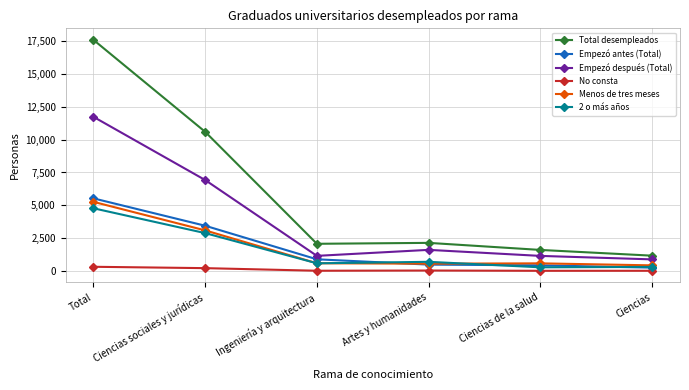

How many data points in Menos de tres meses are less than 592?

3